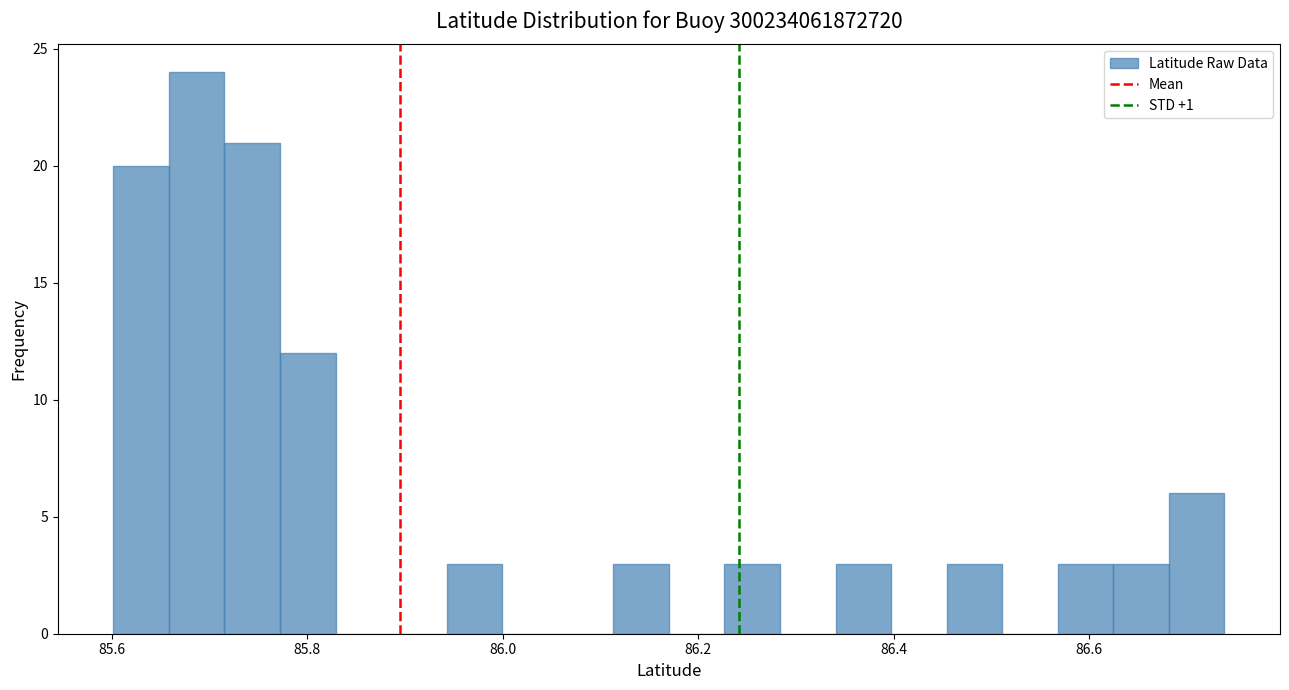

Read against the x-axis, roughly where is the centre of the tallest bar?

85.68